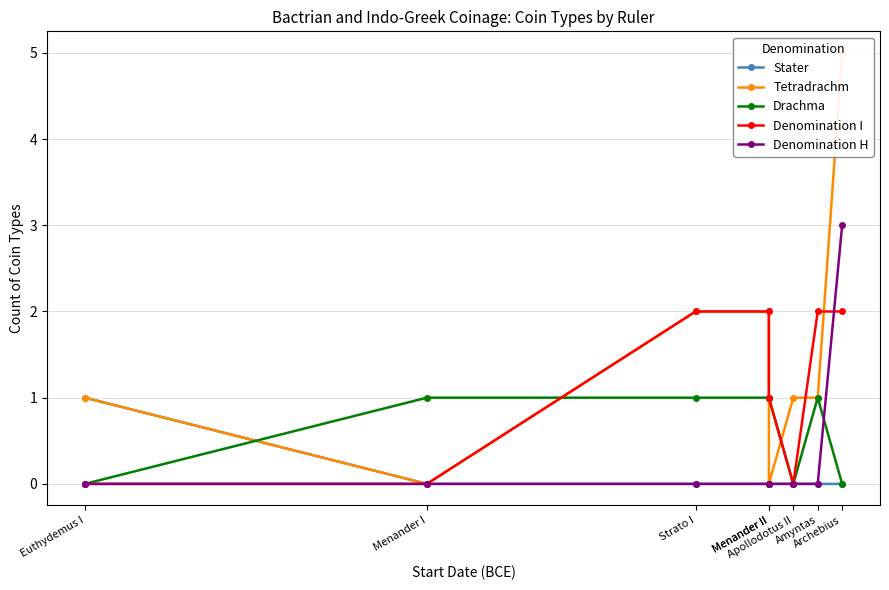

Is the value of Tetradrachm at Menander II greater than the value of Denomination I at Menander II?

No